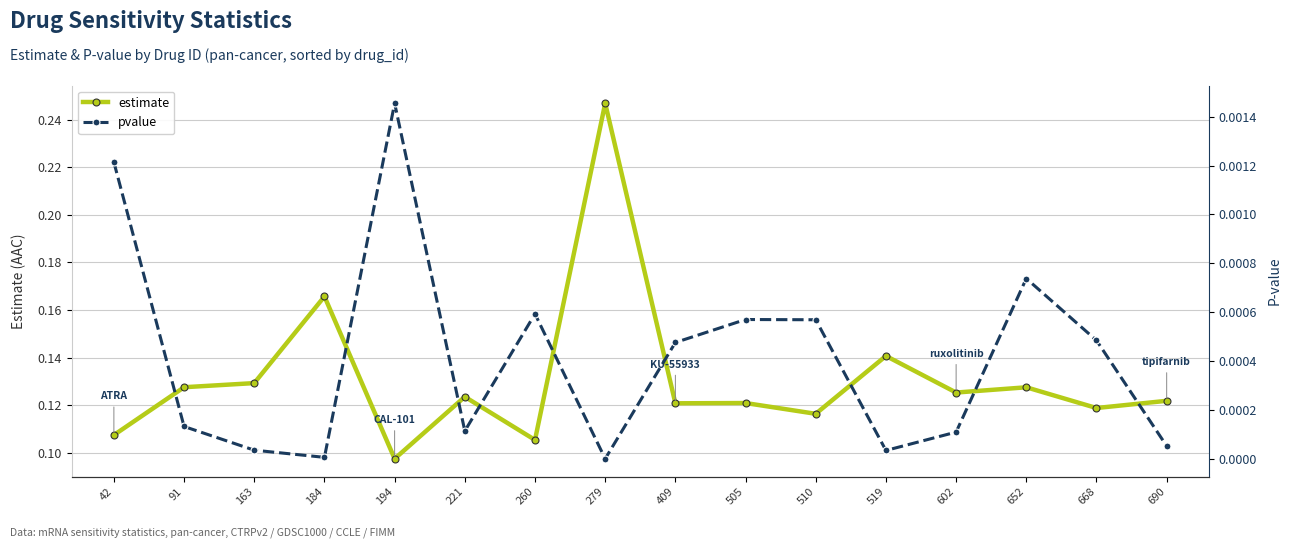

How many lines are shown in the chart?

2